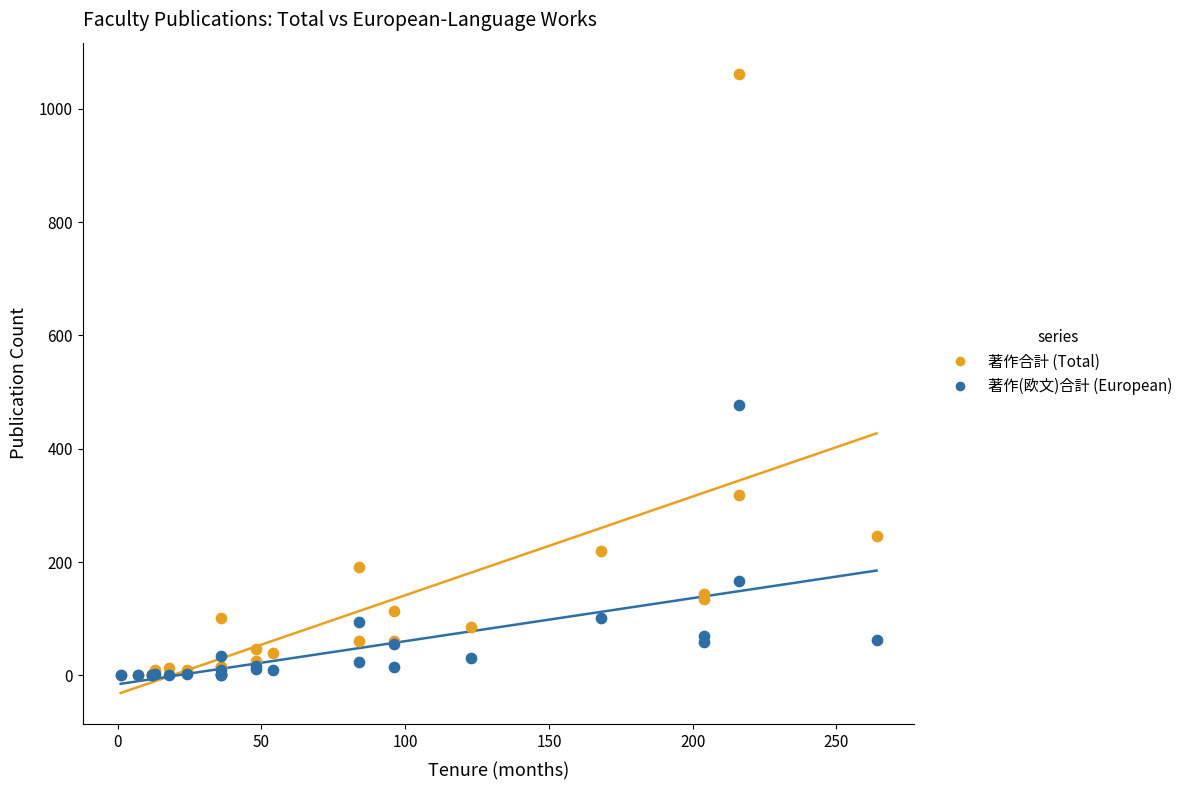

Across all series, what Y value is closest to 531?

477